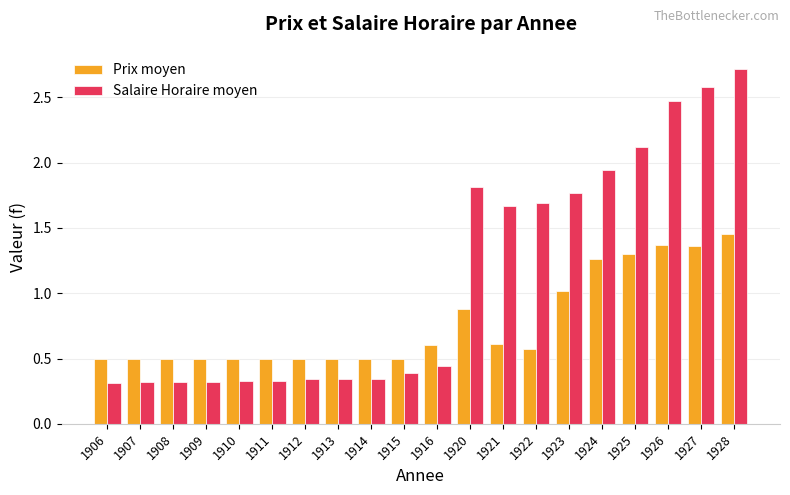

At how many categories does at least one series exceed 2?

4